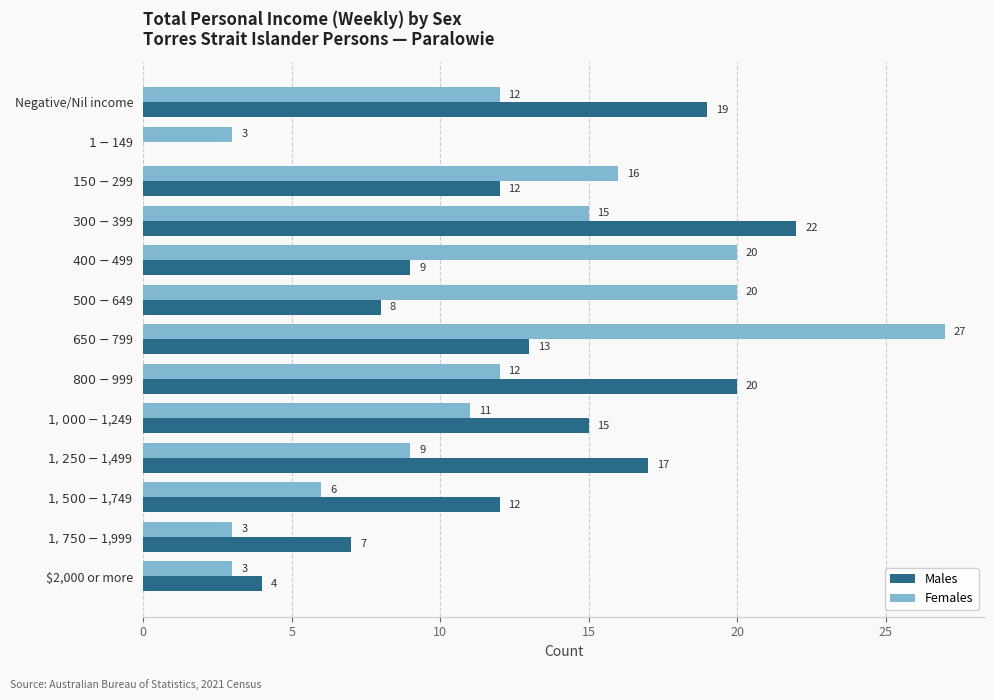

What is the maximum value shown in the chart?

27